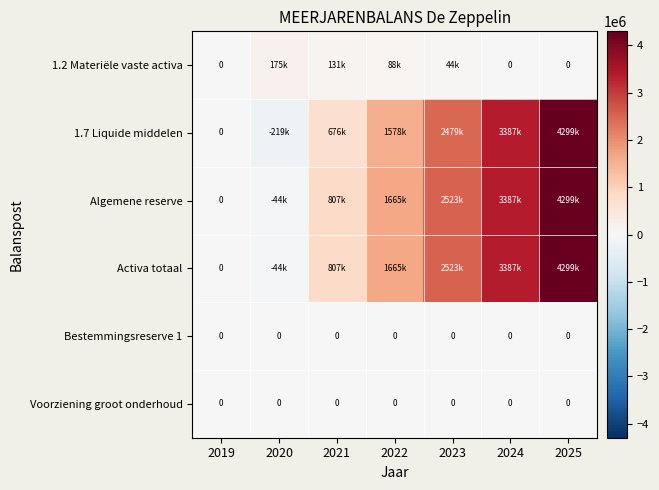

Where is Algemene reserve nearest to the value 2127868?

2023